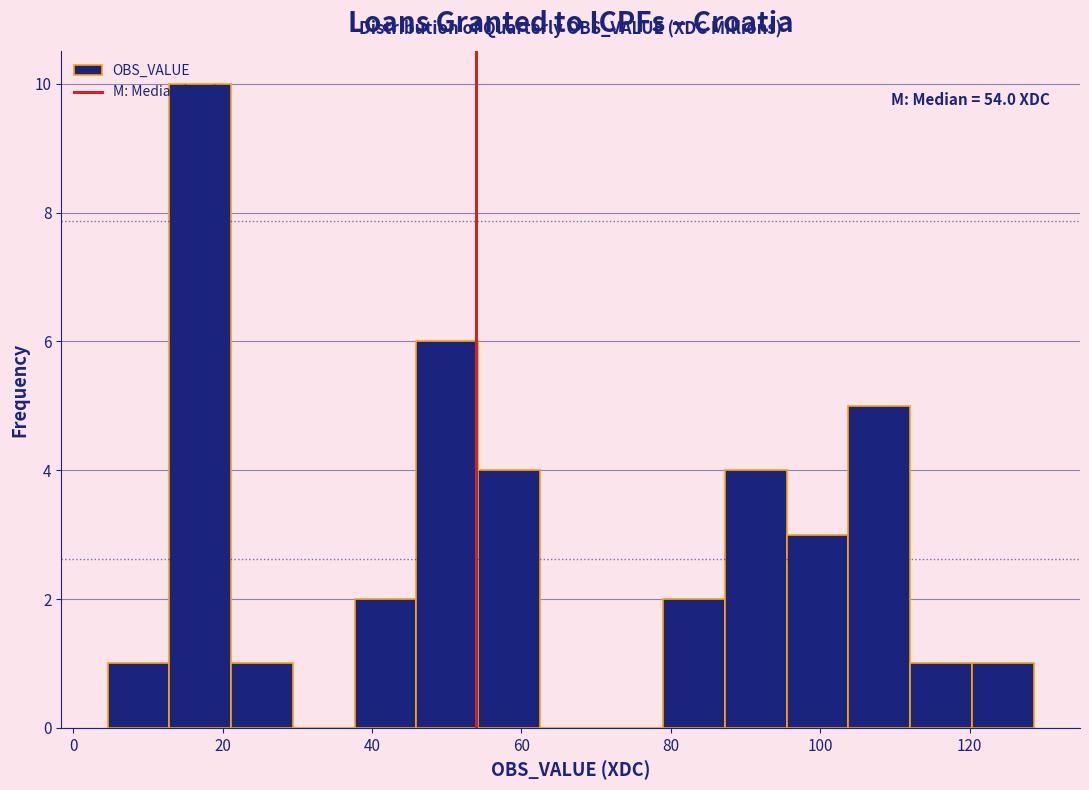

Over which range of the x-axis is the bar tallest?

12 to 22